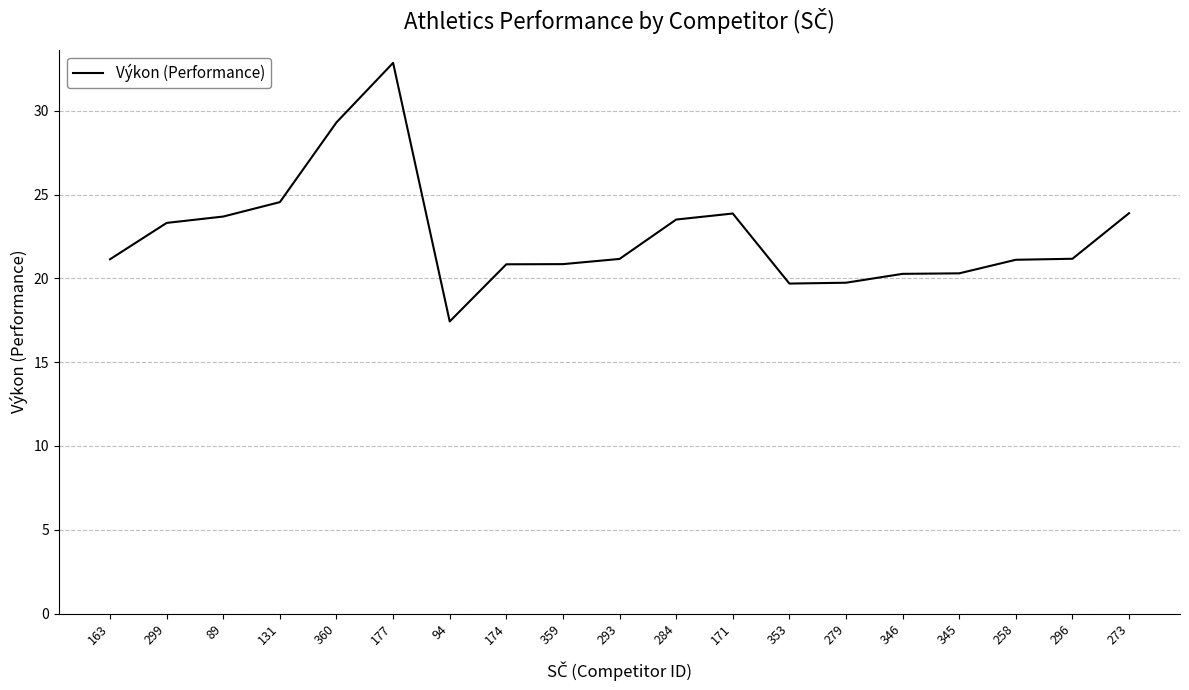

Which category has the lowest value across all series?

94